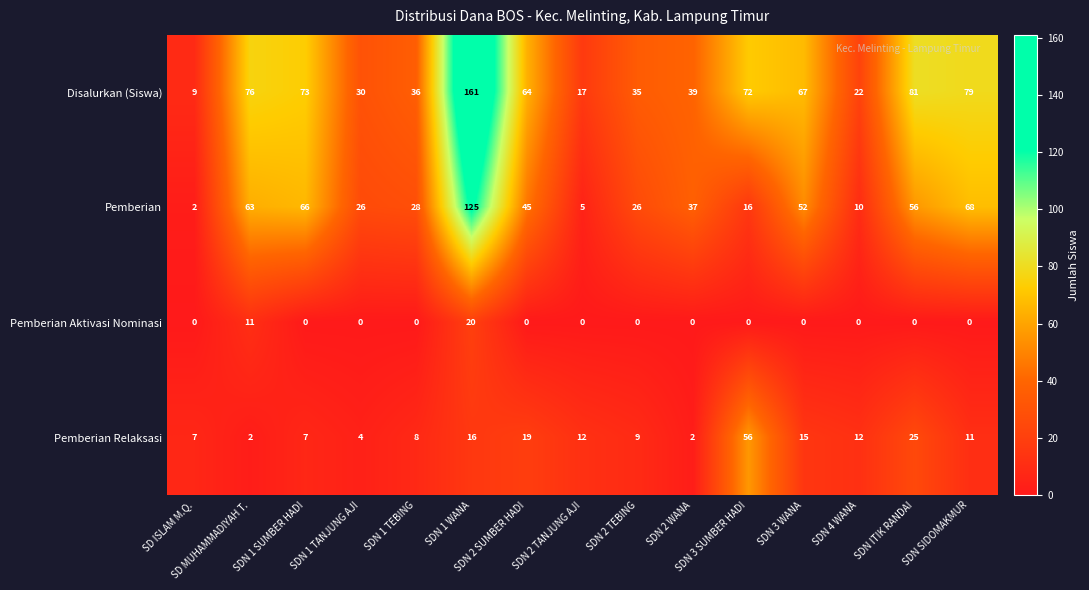

Rank the series by their average value, from lowest to highest.

Pemberian Aktivasi Nominasi, Pemberian Relaksasi, Pemberian, Disalurkan (Siswa)